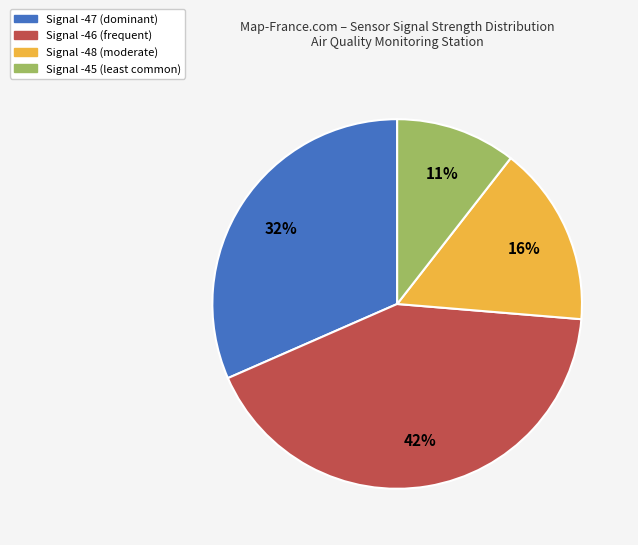

Rank the categories by value from lowest to highest.

Signal -45 (least common), Signal -48 (moderate), Signal -47 (dominant), Signal -46 (frequent)